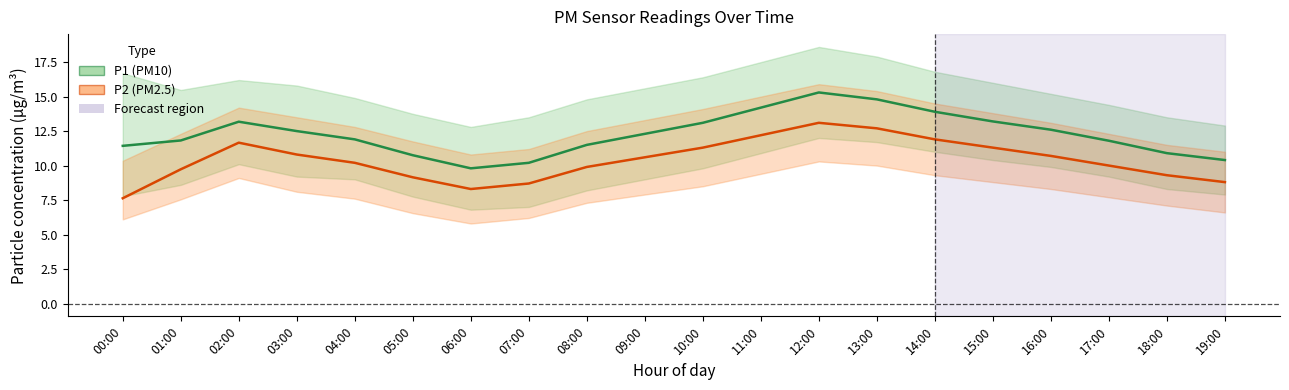

Where does the P1 (PM10) series first go above 12?

02:00